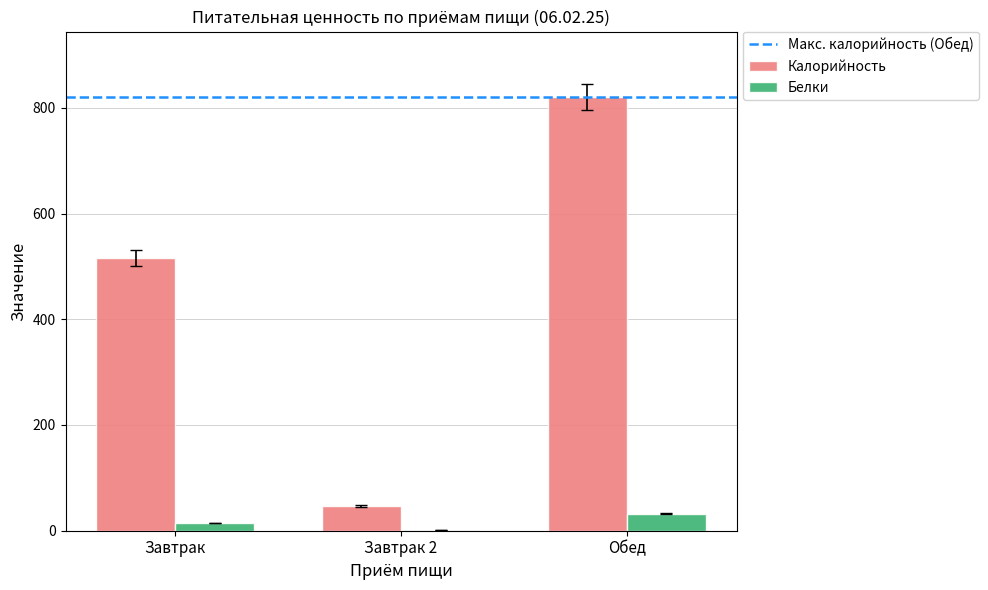

True or false: Калорийность has a value of 821.0 at Обед.

True